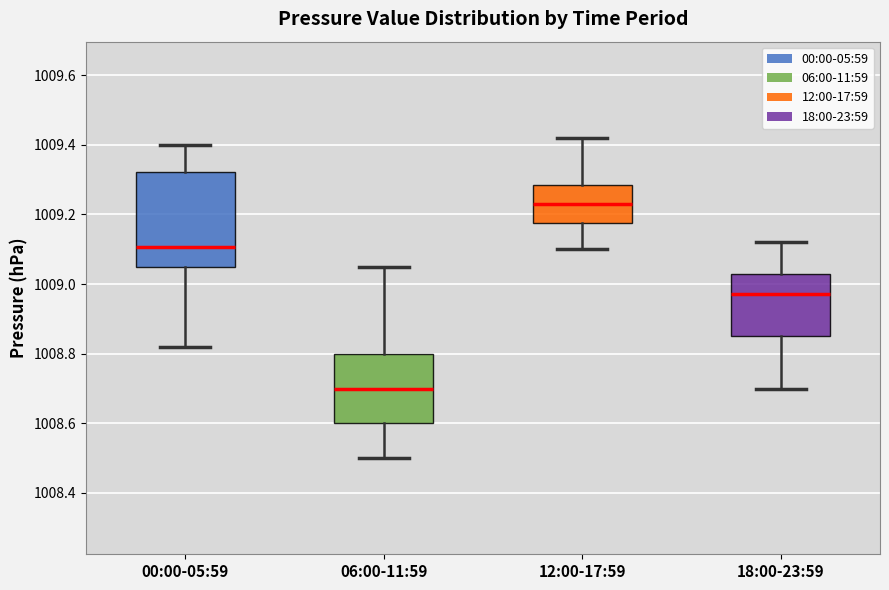

Reading left to right, read every box against the y-axis: the position of its median line, the range the box covers, and the ends of its whiskers. The values are not printed on the chart, so give them approximately, as read against the axis.

00:00-05:59: median 1009.10, box 1009.06 to 1009.32, whiskers 1008.82 to 1009.40
06:00-11:59: median 1008.70, box 1008.60 to 1008.80, whiskers 1008.50 to 1009.06
12:00-17:59: median 1009.24, box 1009.18 to 1009.28, whiskers 1009.10 to 1009.42
18:00-23:59: median 1008.98, box 1008.86 to 1009.04, whiskers 1008.70 to 1009.12